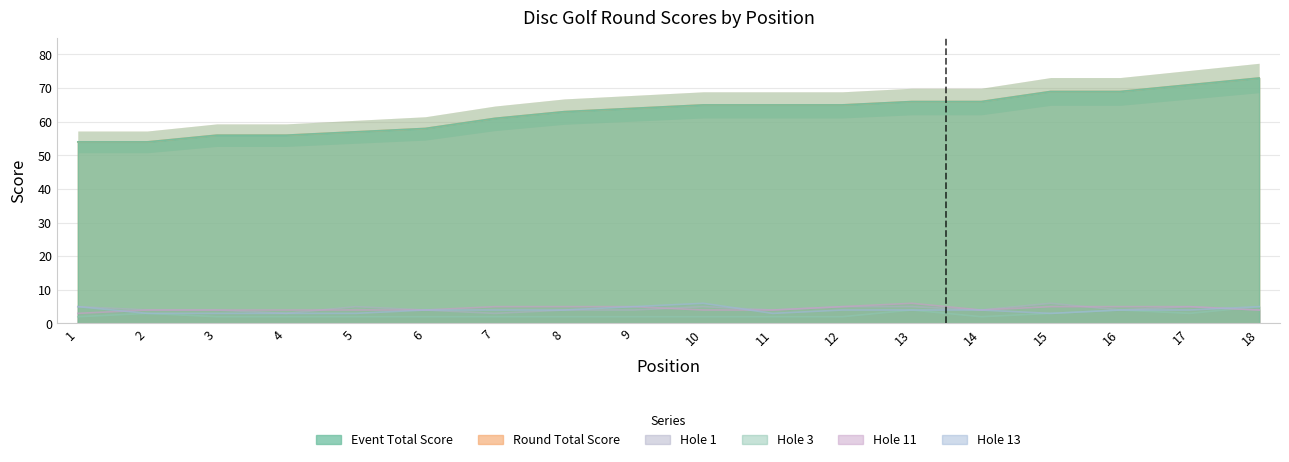

Reading right to left, extract all data points from this chart.

event_total_score: 18=73	17=71	16=69	15=69	14=66	13=66	12=65	11=65	10=65	9=64	8=63	7=61	6=58	5=57	4=56	3=56	2=54	1=54
round_total_score: 18=73	17=71	16=69	15=69	14=66	13=66	12=65	11=65	10=65	9=64	8=63	7=61	6=58	5=57	4=56	3=56	2=54	1=54
hole_1: 18=4	17=5	16=4	15=6	14=4	13=5	12=5	11=4	10=5	9=4	8=4	7=3	6=4	5=5	4=3	3=4	2=4	1=5
hole_3: 18=5	17=3	16=4	15=3	14=2	13=4	12=2	11=2	10=2	9=2	8=2	7=2	6=2	5=2	4=2	3=2	2=3	1=2
hole_11: 18=4	17=5	16=5	15=5	14=4	13=6	12=5	11=4	10=4	9=5	8=5	7=5	6=4	5=4	4=4	3=4	2=4	1=3
hole_13: 18=5	17=4	16=4	15=3	14=4	13=4	12=4	11=3	10=6	9=5	8=4	7=4	6=4	5=3	4=3	3=3	2=3	1=5